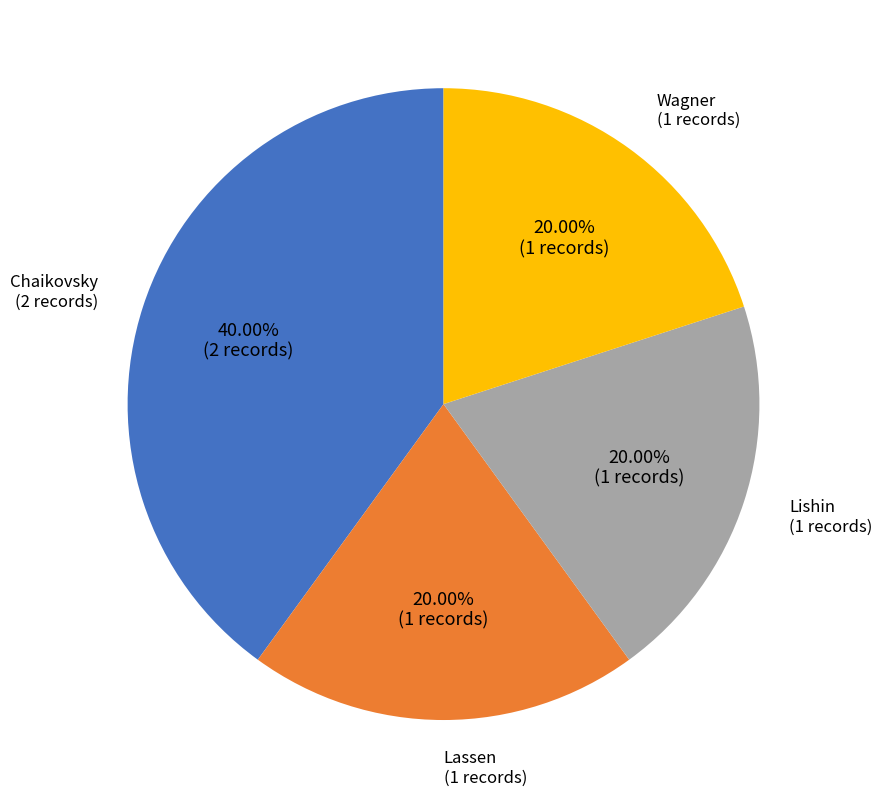

Is there a majority slice in this chart?

No